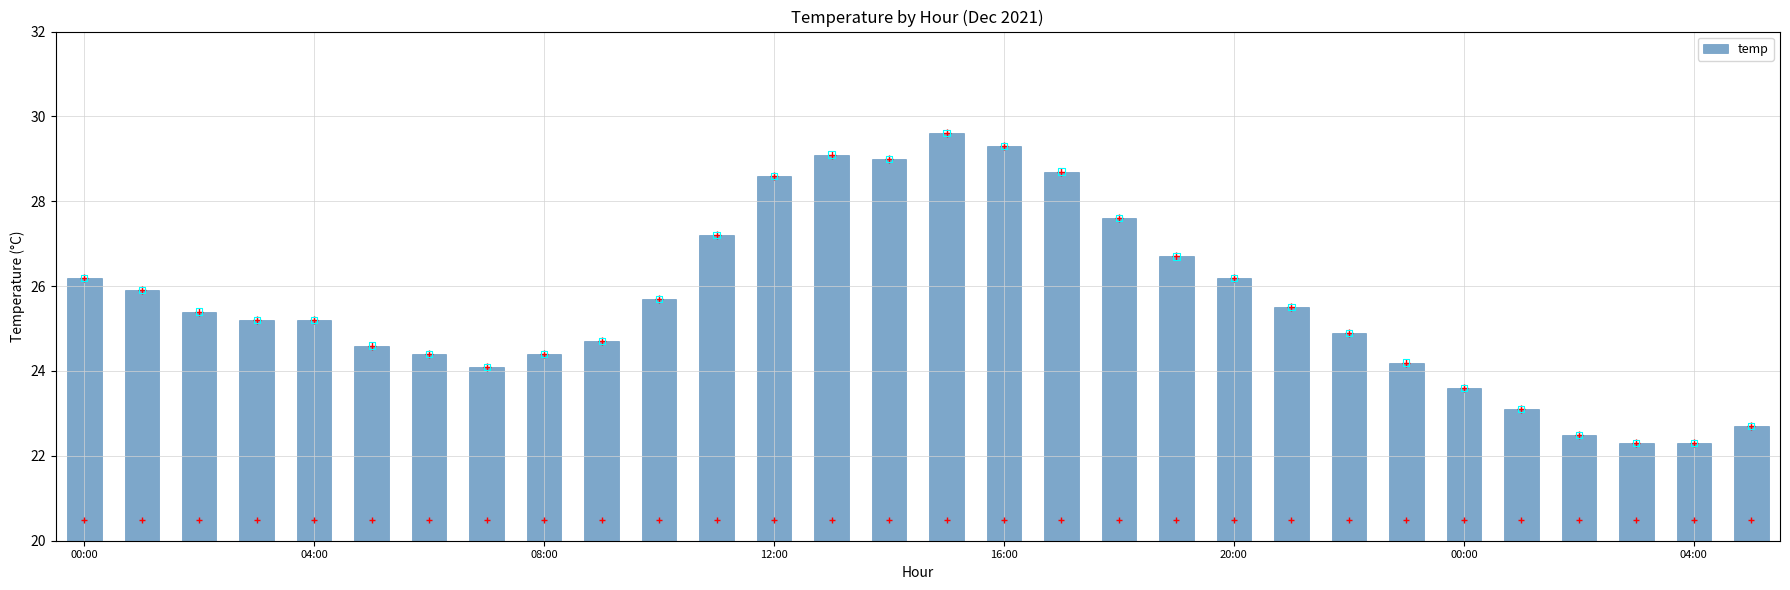

Approximately how many times larger is the value at 04:00 compared to 22?

1.0